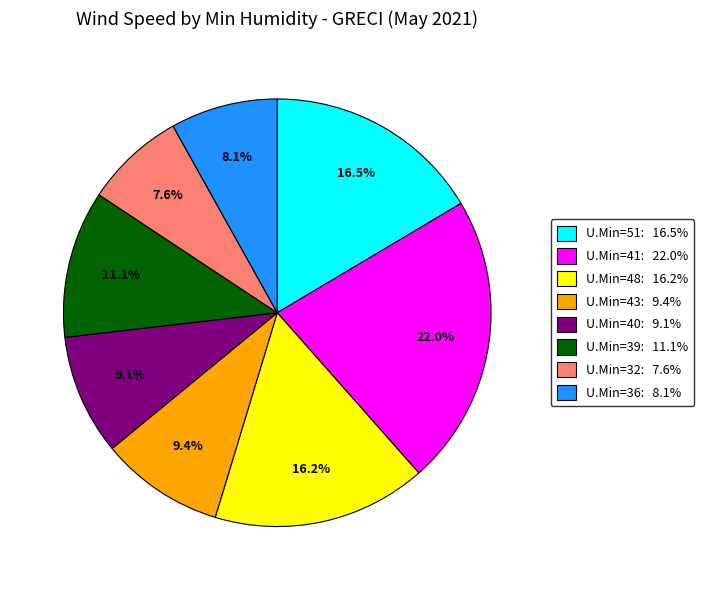

Count the number of slices in the pie.

8